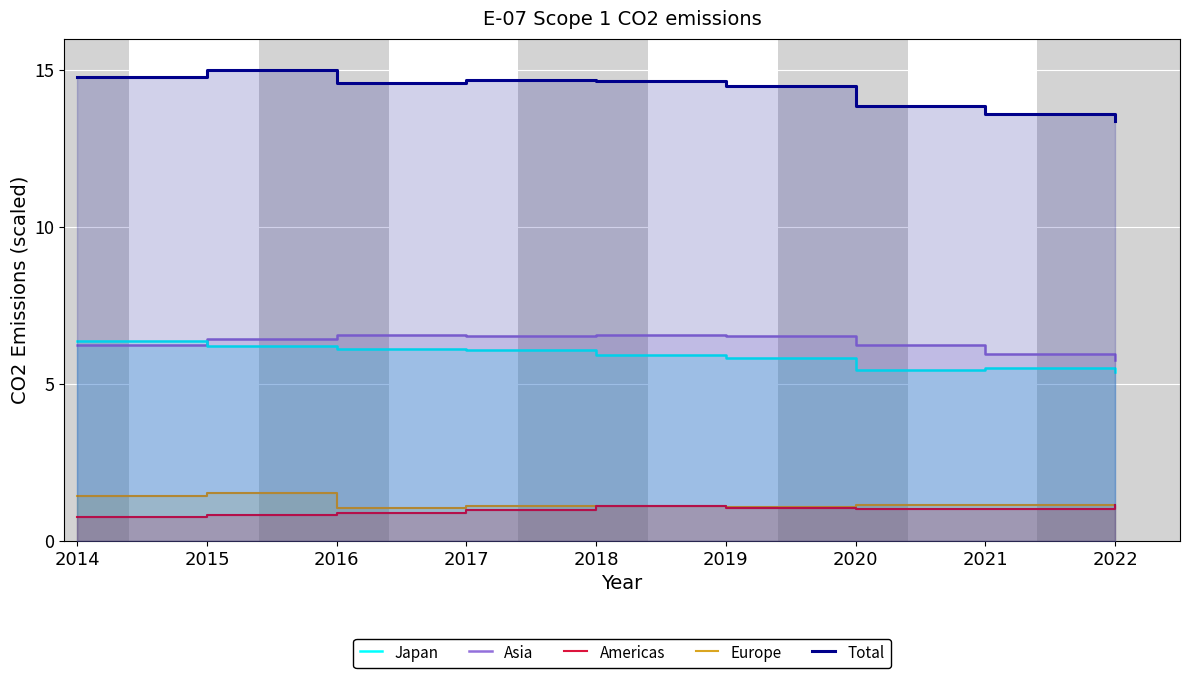

How many lines are shown in the chart?

5